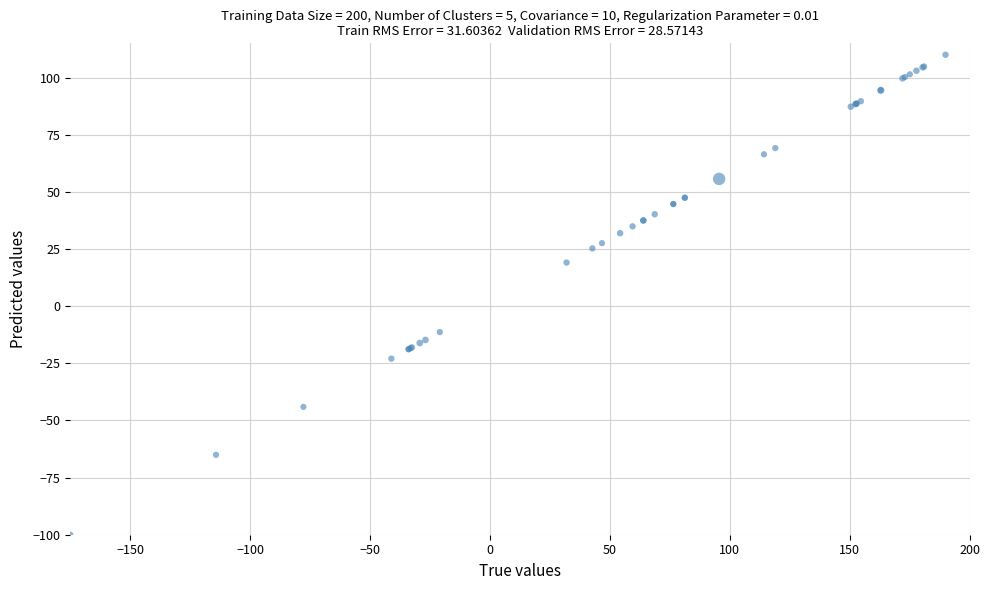

What Y value in the scatter plot is closest to 5?

19.1